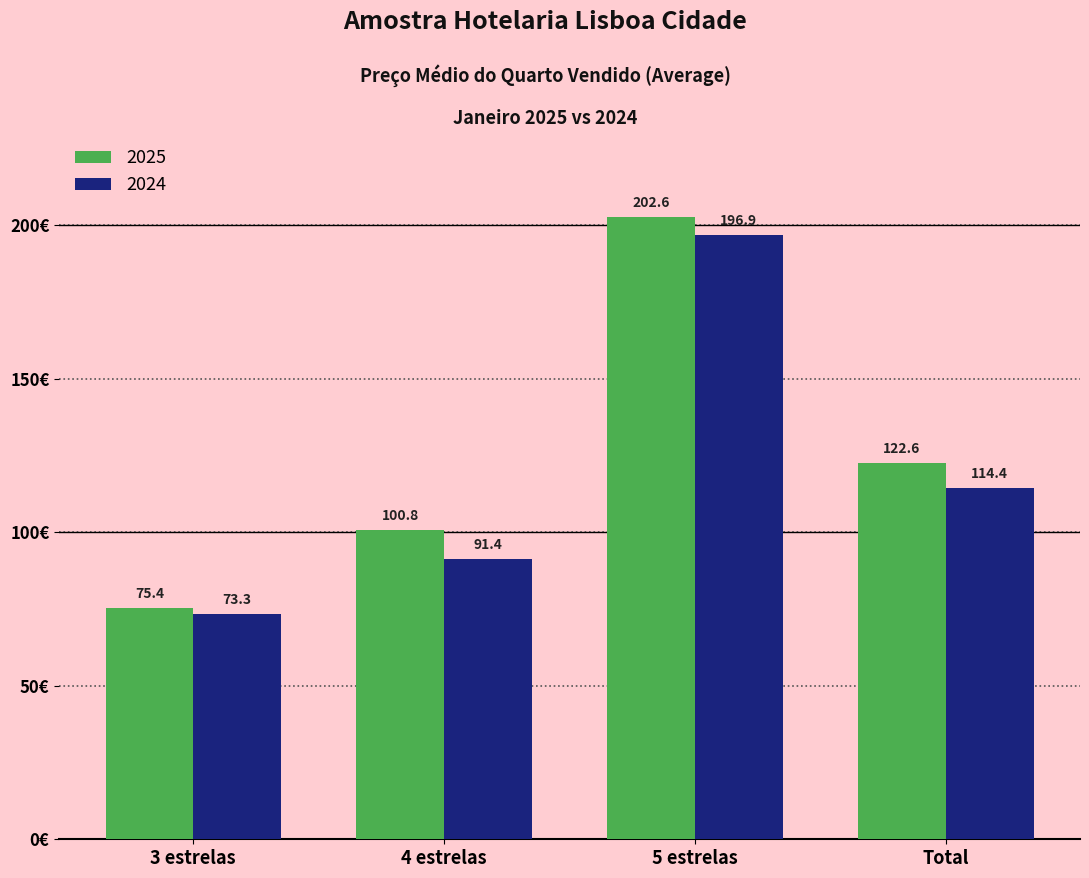

At which category is the sum across all series the highest?

5 estrelas